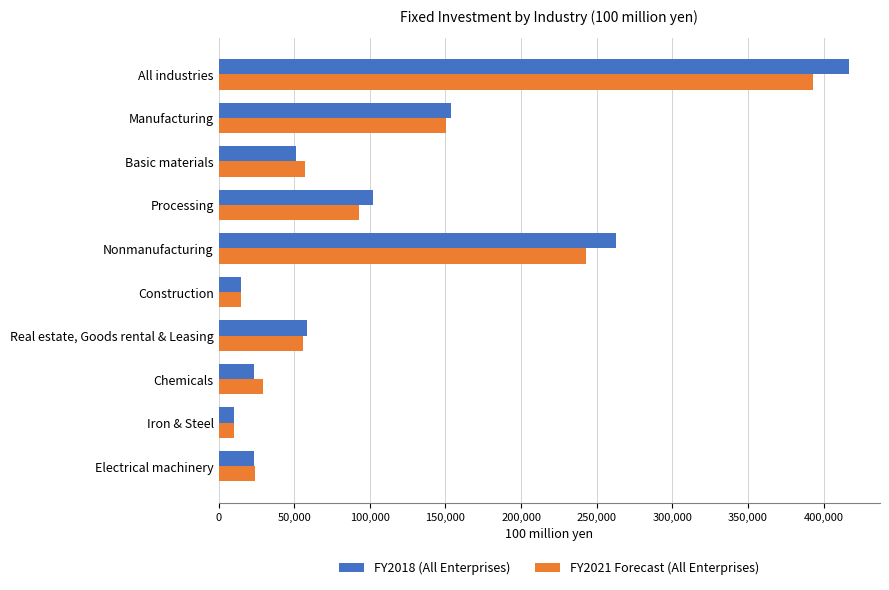

What are all the series names shown in the legend?

FY2018 (All Enterprises), FY2021 Forecast (All Enterprises)